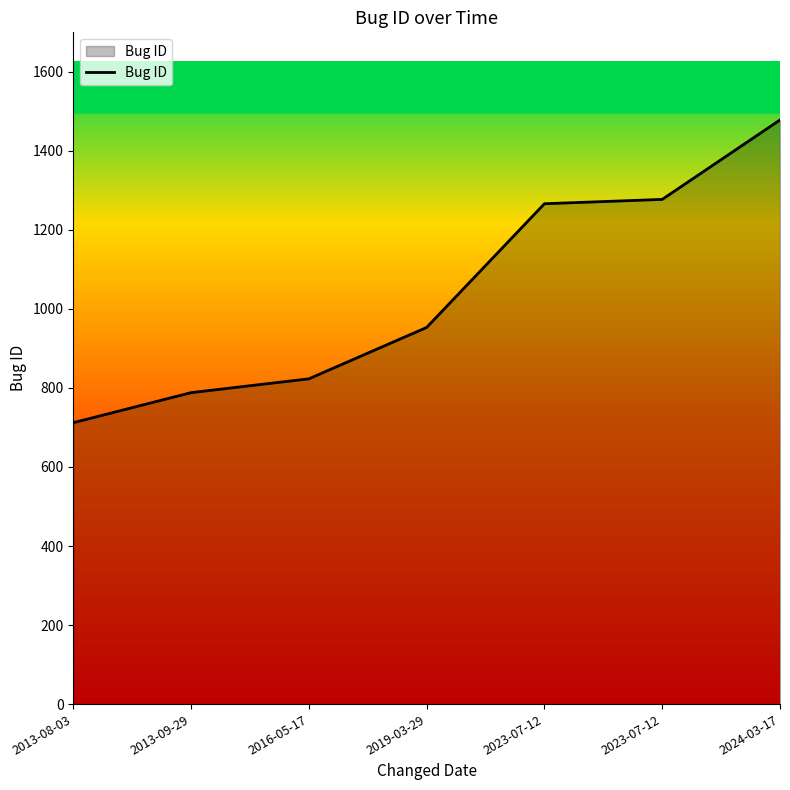

Reading left to right, list all the values displayed in this chart.

2013-08-03=712	2013-09-29=788	2016-05-17=823	2019-03-29=953	2023-07-12=1266	2023-07-12=1277	2024-03-17=1478